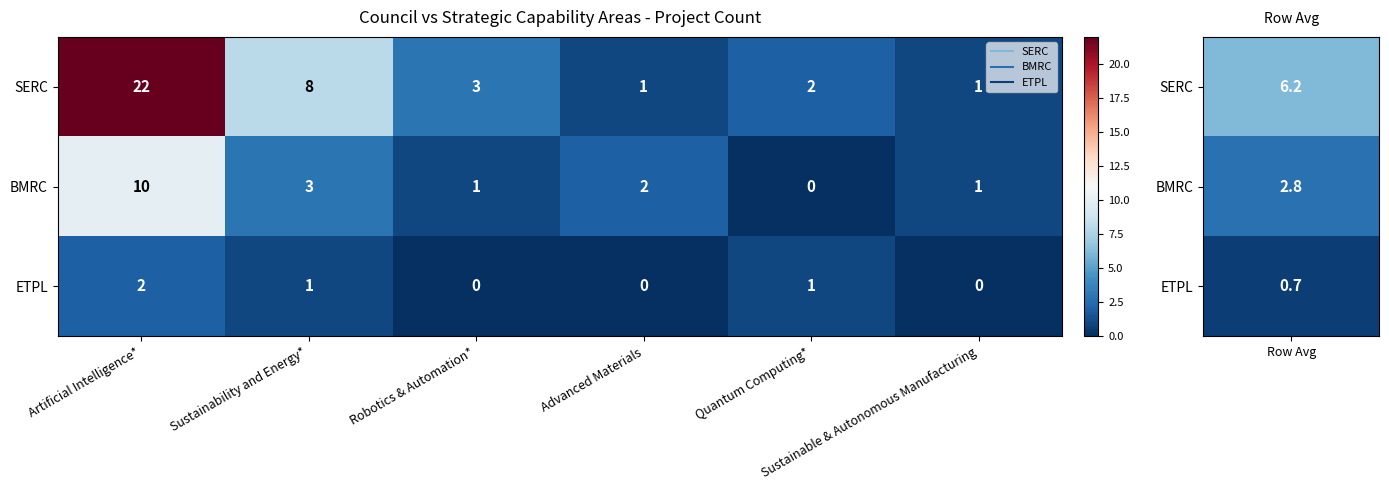

Which series has the largest total across all categories?

SERC